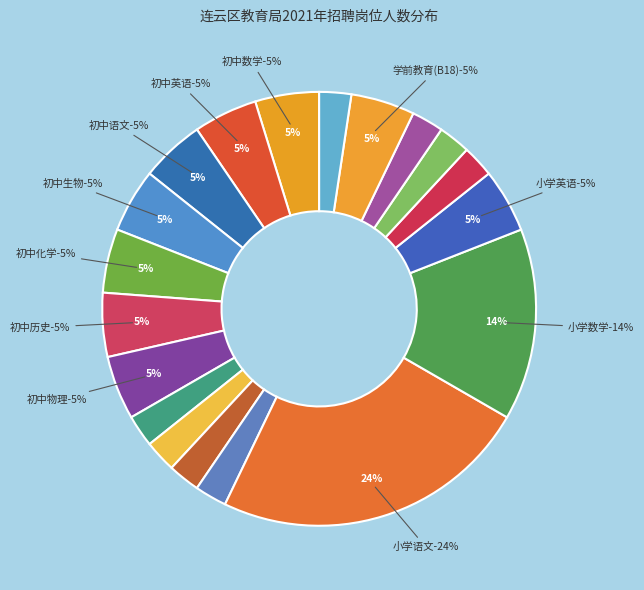

To the nearest percent, what is the difference between the 小学英语 and 小学语文 slice percentages?

19%